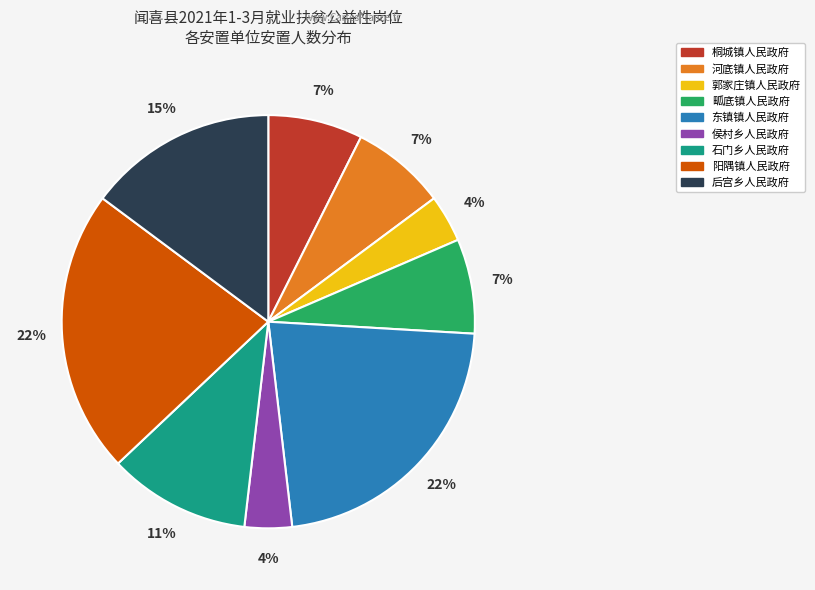

To the nearest percent, what is the combined percentage of 石门乡人民政府 and 侯村乡人民政府?

15%